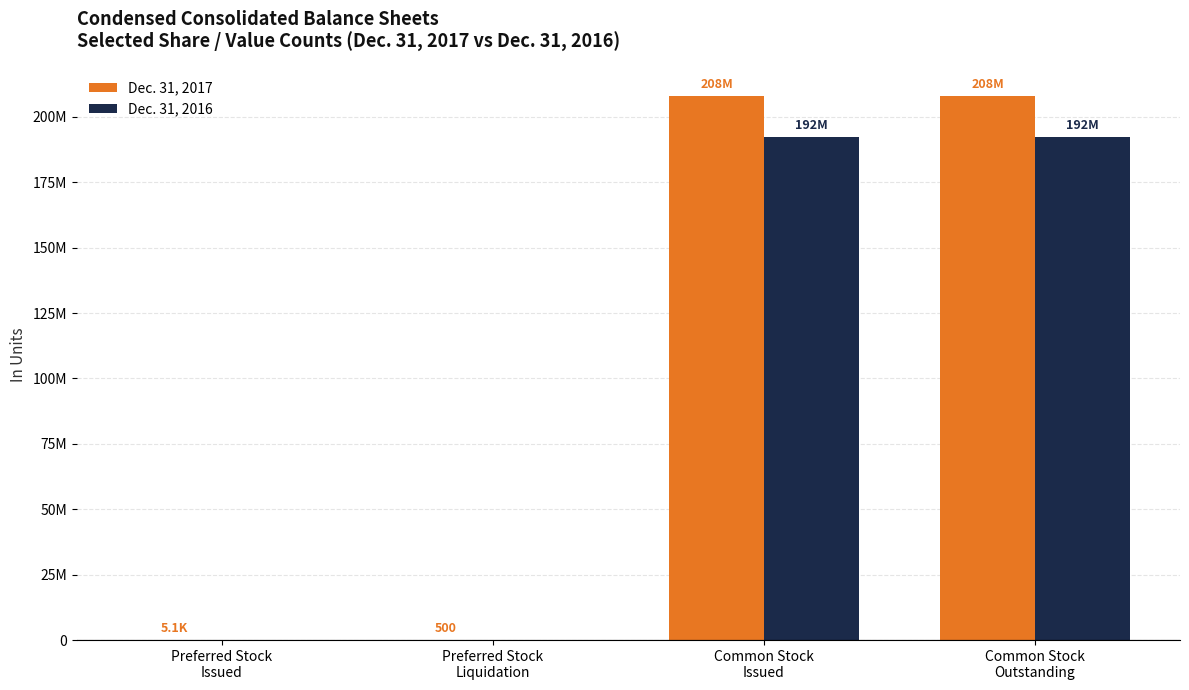

What are all the series names shown in the legend?

Dec. 31, 2017, Dec. 31, 2016